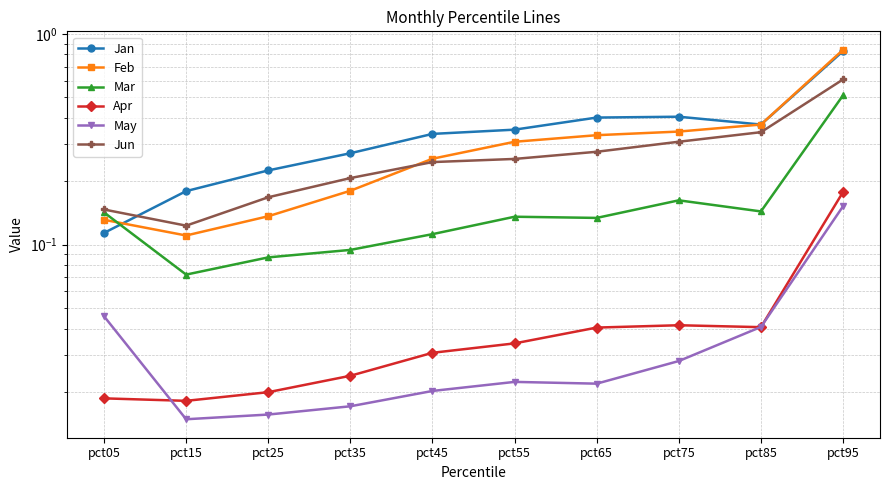

Reading left to right, extract all data points from this chart.

Jan: pct05=0.1	pct15=0.2	pct25=0.2	pct35=0.3	pct45=0.3	pct55=0.4	pct65=0.4	pct75=0.4	pct85=0.4	pct95=0.8
Feb: pct05=0.1	pct15=0.1	pct25=0.1	pct35=0.2	pct45=0.3	pct55=0.3	pct65=0.3	pct75=0.3	pct85=0.4	pct95=0.8
Mar: pct05=0.1	pct15=0.1	pct25=0.1	pct35=0.1	pct45=0.1	pct55=0.1	pct65=0.1	pct75=0.2	pct85=0.1	pct95=0.5
Apr: pct05=0.0	pct15=0.0	pct25=0.0	pct35=0.0	pct45=0.0	pct55=0.0	pct65=0.0	pct75=0.0	pct85=0.0	pct95=0.2
May: pct05=0.0	pct15=0.0	pct25=0.0	pct35=0.0	pct45=0.0	pct55=0.0	pct65=0.0	pct75=0.0	pct85=0.0	pct95=0.2
Jun: pct05=0.1	pct15=0.1	pct25=0.2	pct35=0.2	pct45=0.2	pct55=0.3	pct65=0.3	pct75=0.3	pct85=0.3	pct95=0.6